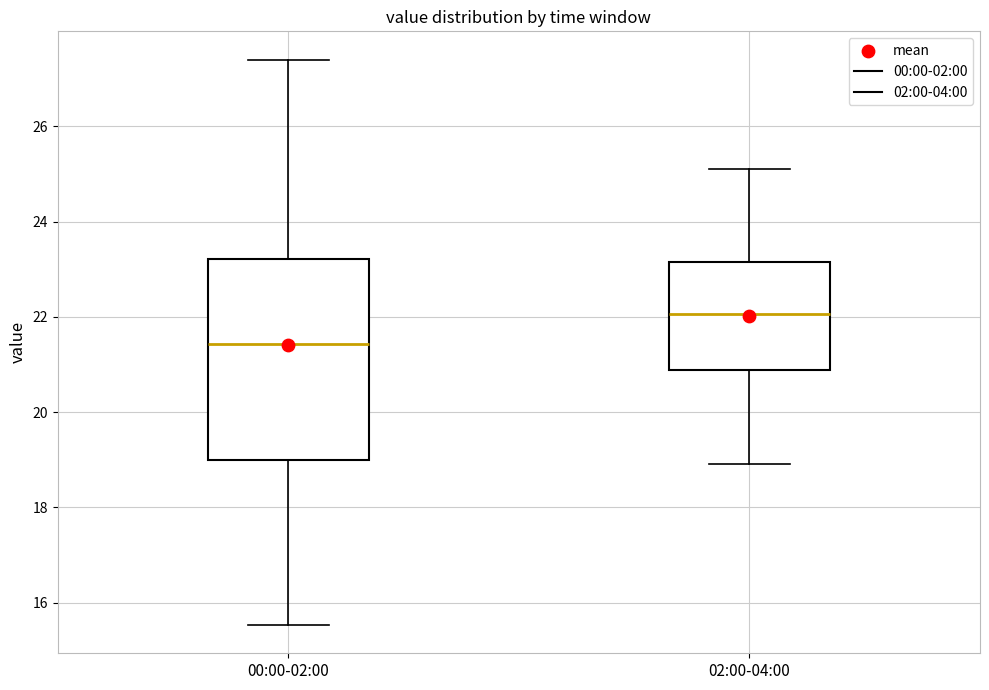

Which box is the tallest, from its lower edge to its upper edge?

00:00-02:00